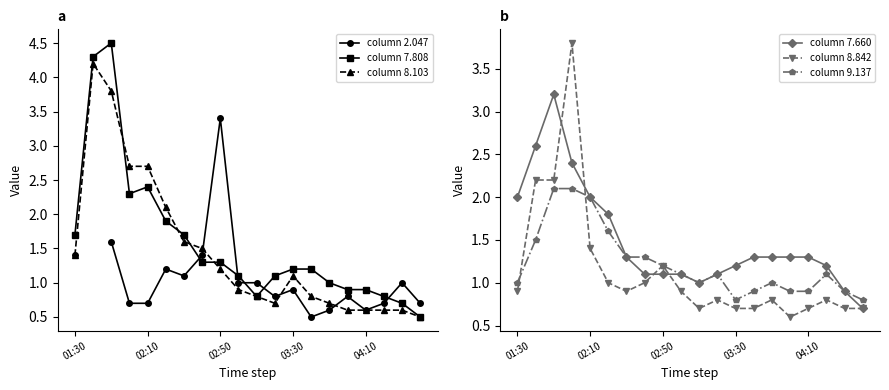

What position from the right is 15?

5